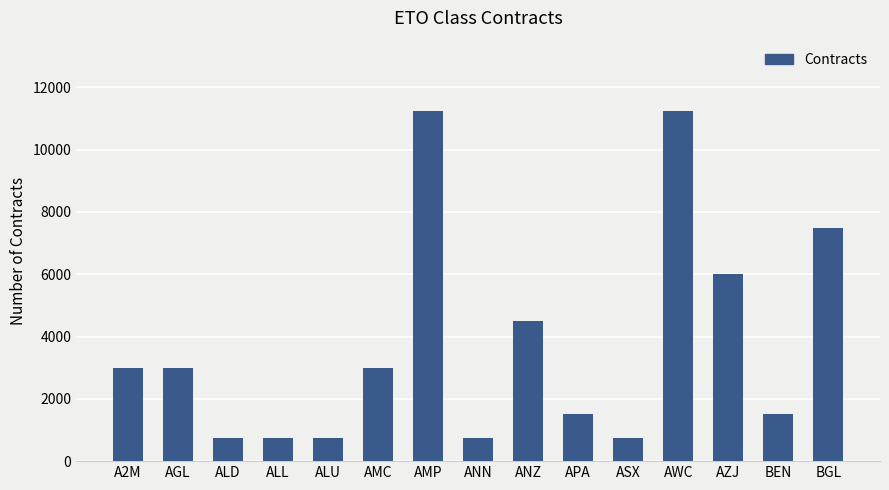

How many bars are there in total?

15